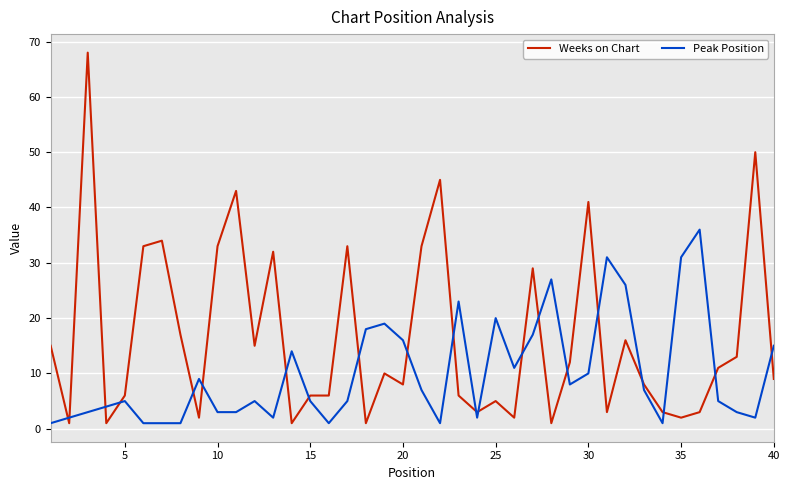

True or false: Peak Position and Weeks on Chart intersect in this chart.

True